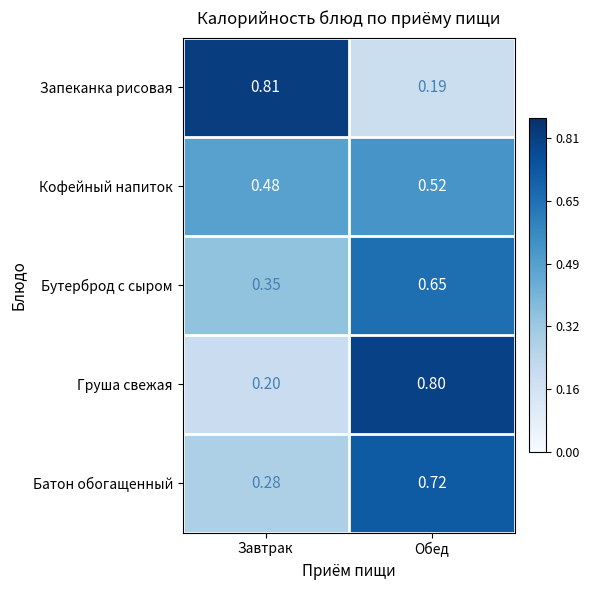

Which series has the widest spread of values?

Запеканка рисовая